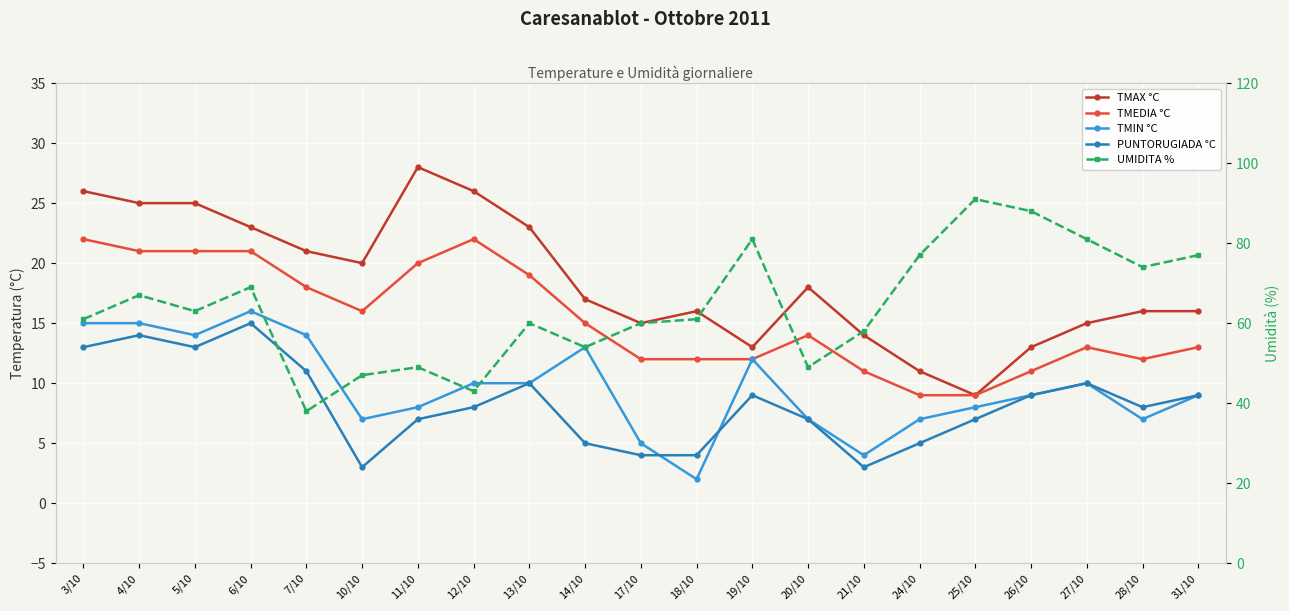

How many lines are shown in the chart?

5